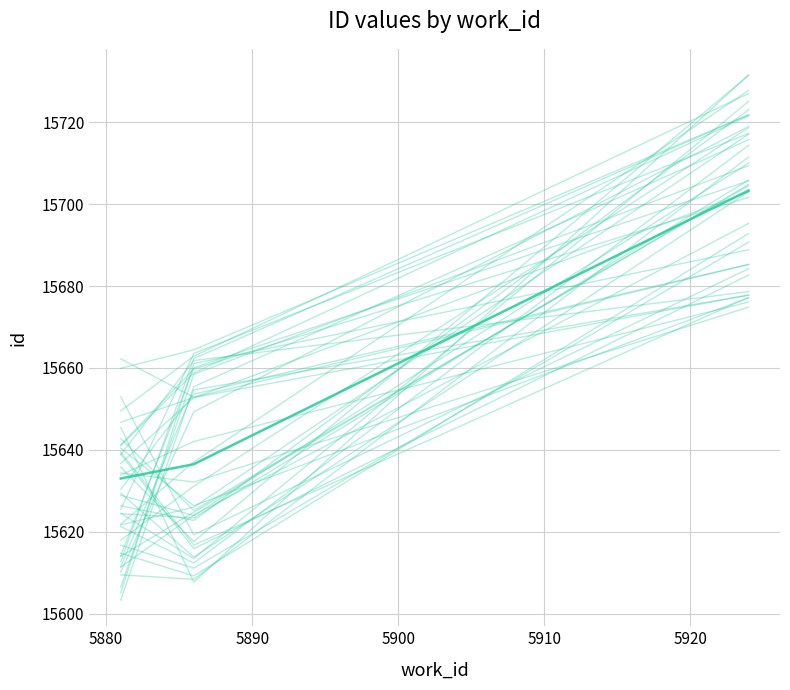

Which series has the largest total across all categories?

id